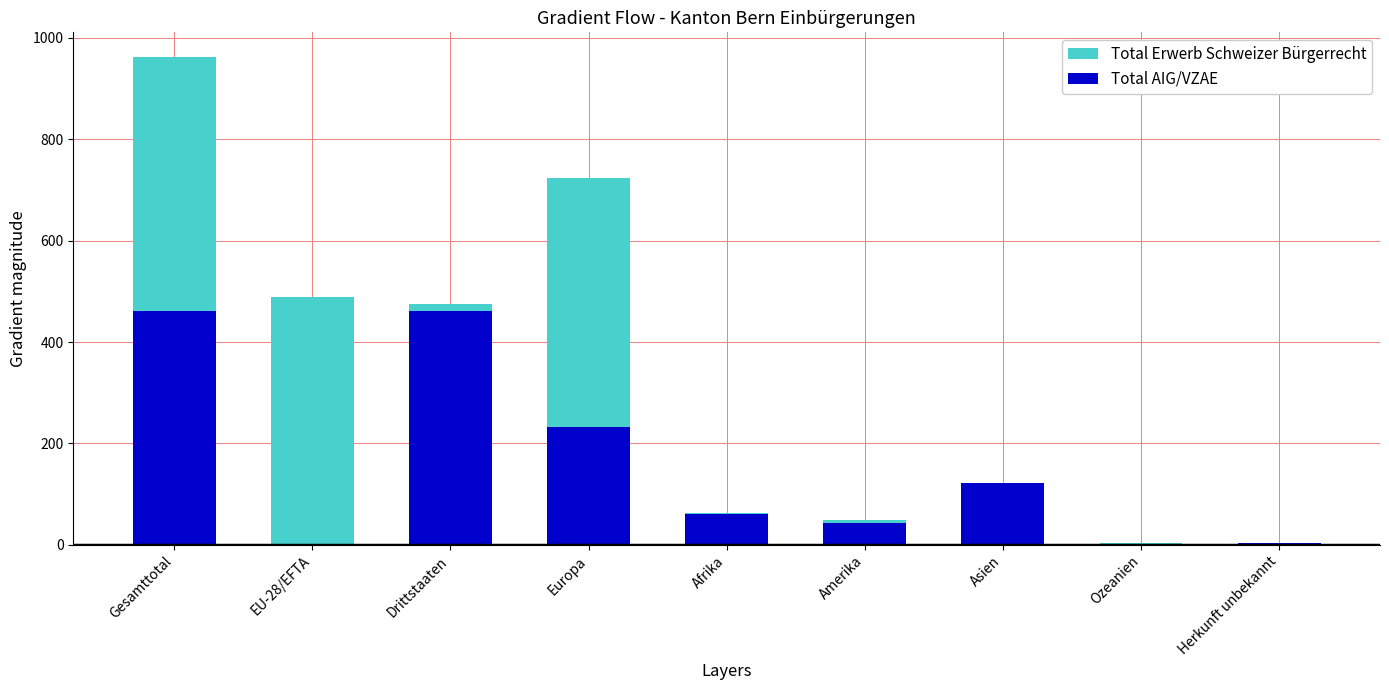

Is the value of Total AIG/VZAE at Afrika greater than the value of Total Erwerb Schweizer Bürgerrecht at Europa?

No